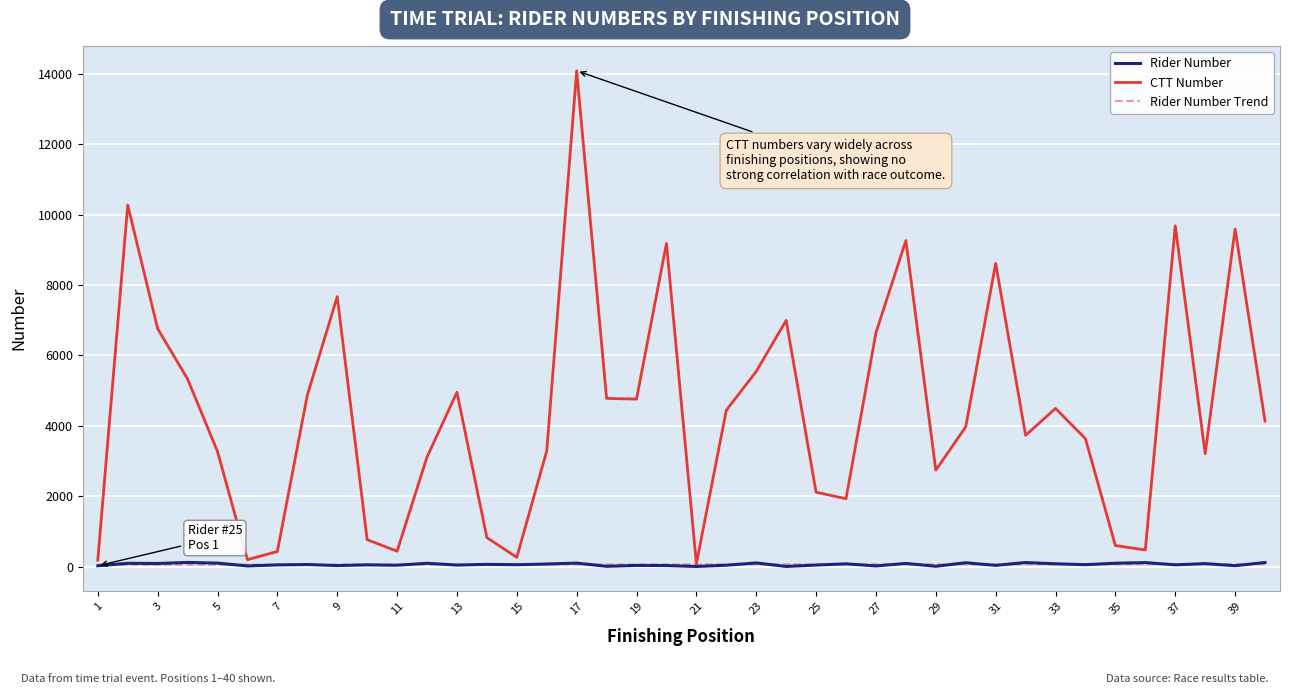

What is the greatest value displayed?

14086.0